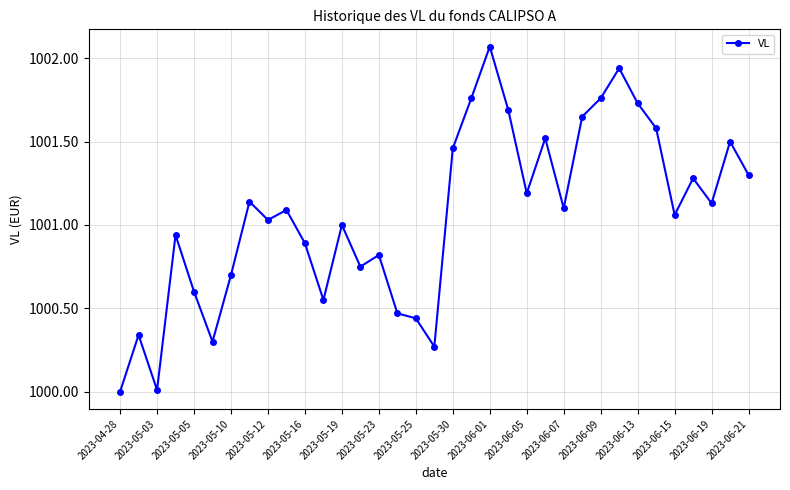

What is the difference between the maximum and minimum values?

2.1